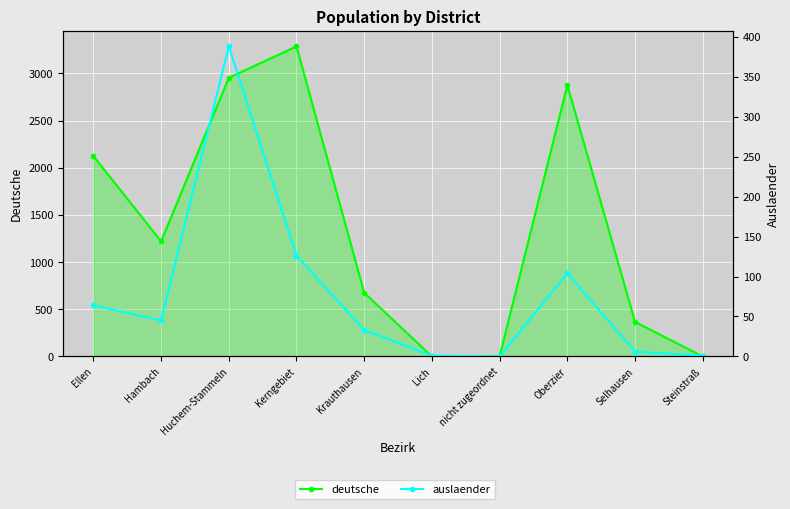

At how many categories does at least one series exceed 2077?

4